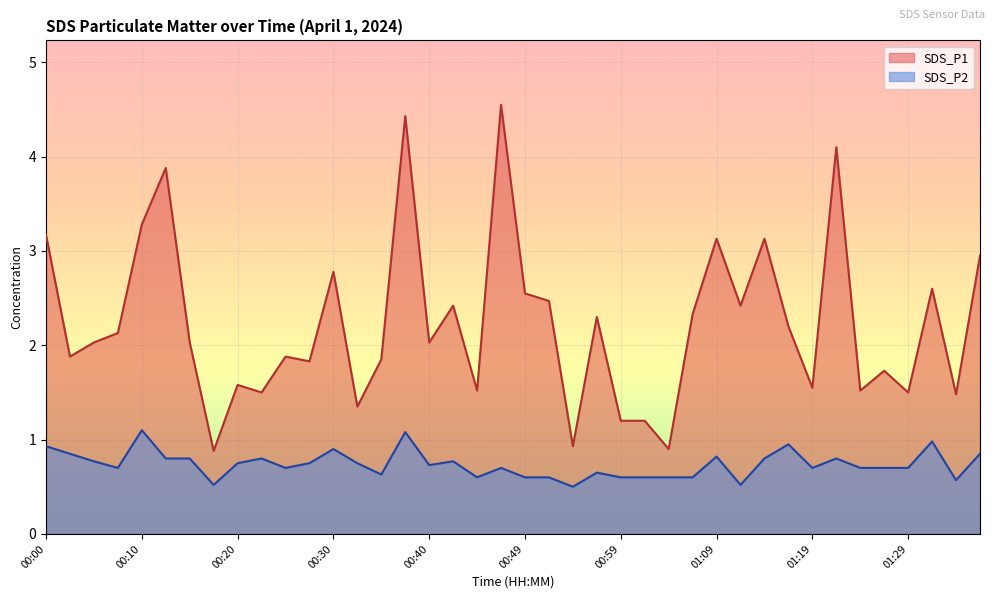

At which label does SDS_P1 reach its peak?

00:47